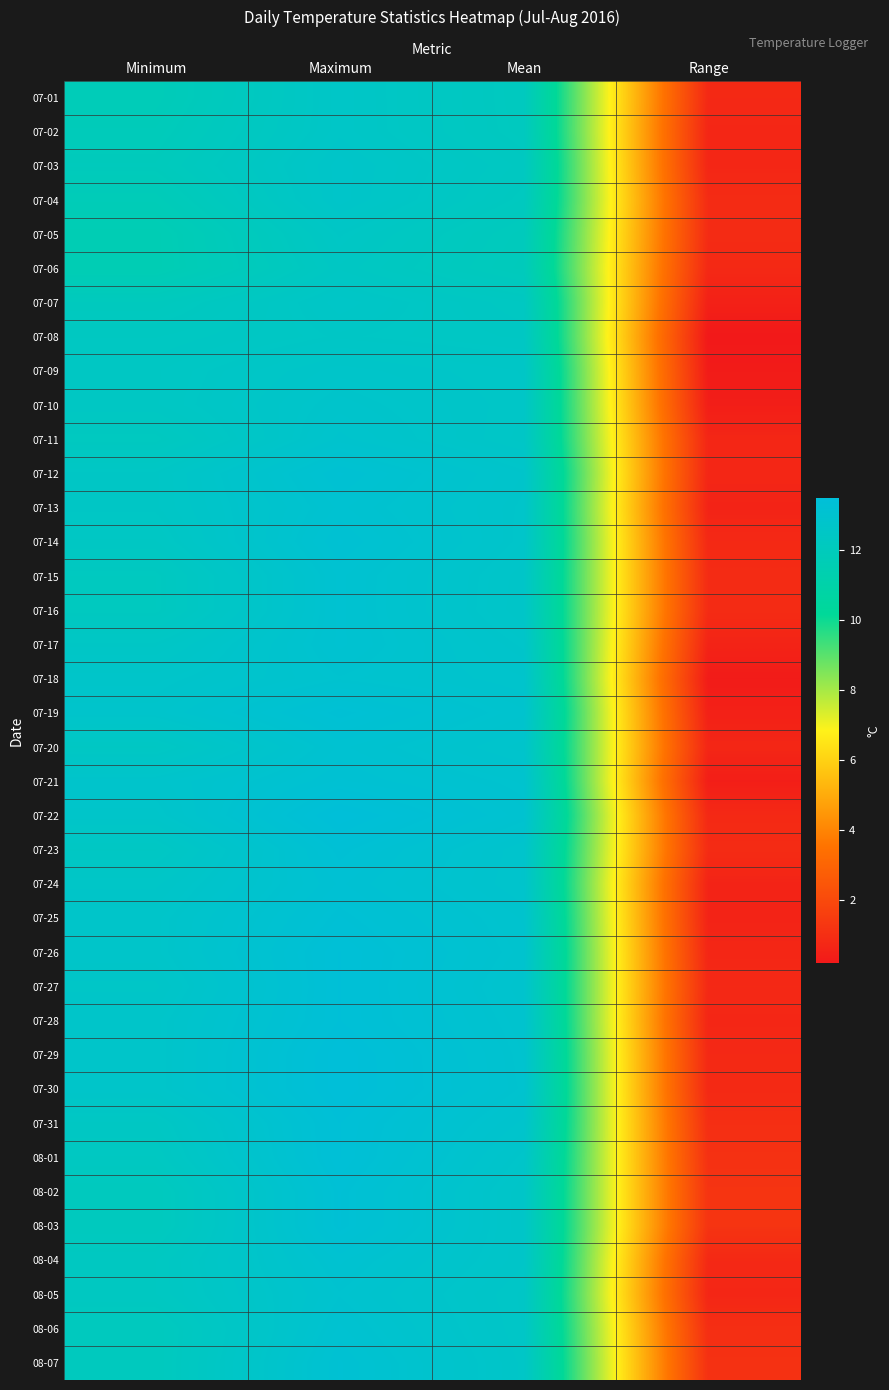

Between Range and Maximum, which is larger?

Maximum